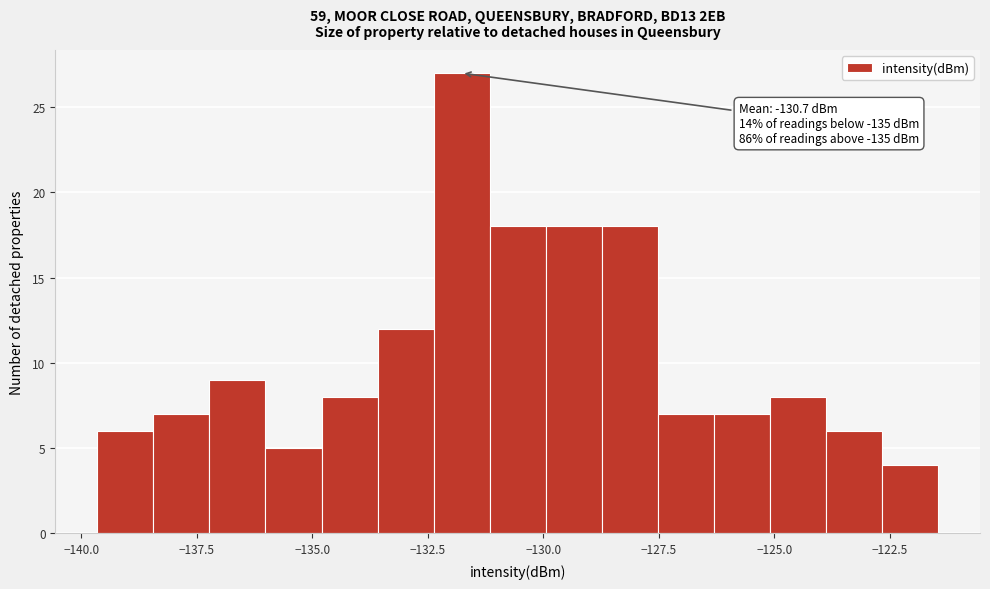

Around what value on the x-axis is the tallest bar? Give the approximate position of its centre, as read against the axis.

-132.0